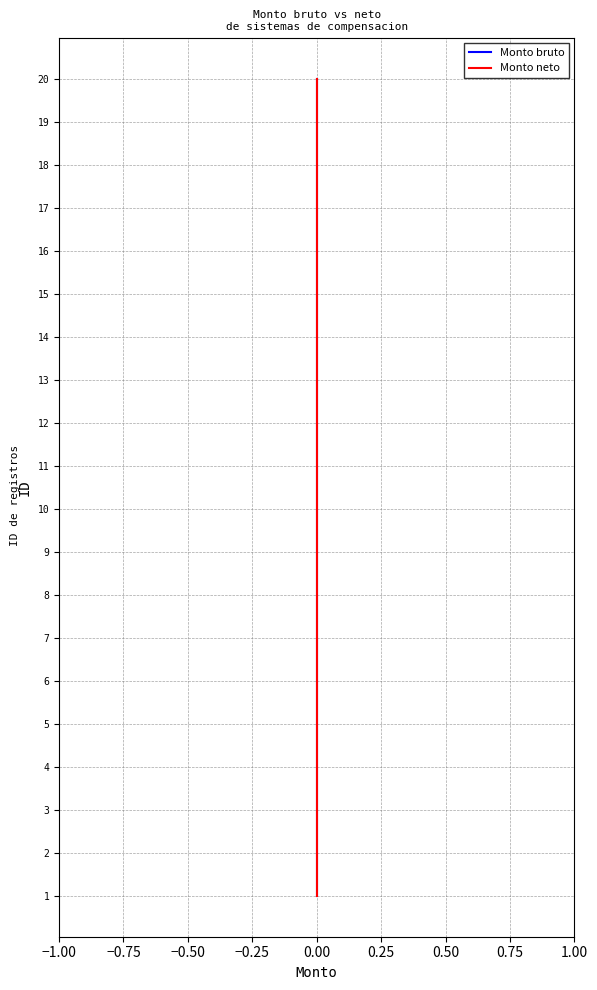

At which label does Monto bruto first exceed 10?

11